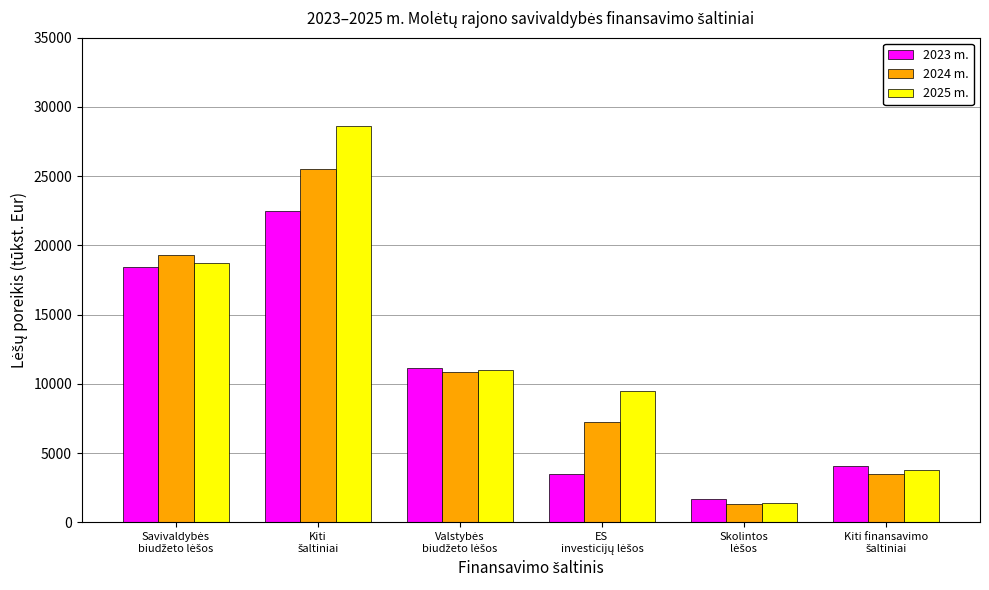

Reading left to right, what are all the values shown in this chart?

2023 m.: 18472.4	22462.0	11178.8	3461.6	1675.0	4080.5
2024 m.: 19298.6	25524.8	10856.4	7251.8	1296.0	3495.6
2025 m.: 18712.6	28633.5	10984.8	9476.9	1370.0	3777.8